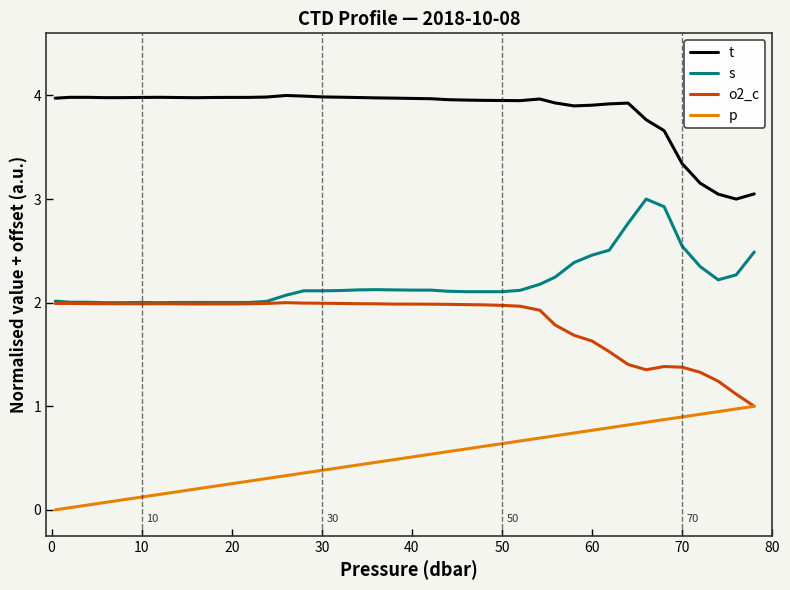

Rank the series by their maximum value, from highest to lowest.

t, s, o2_c, p